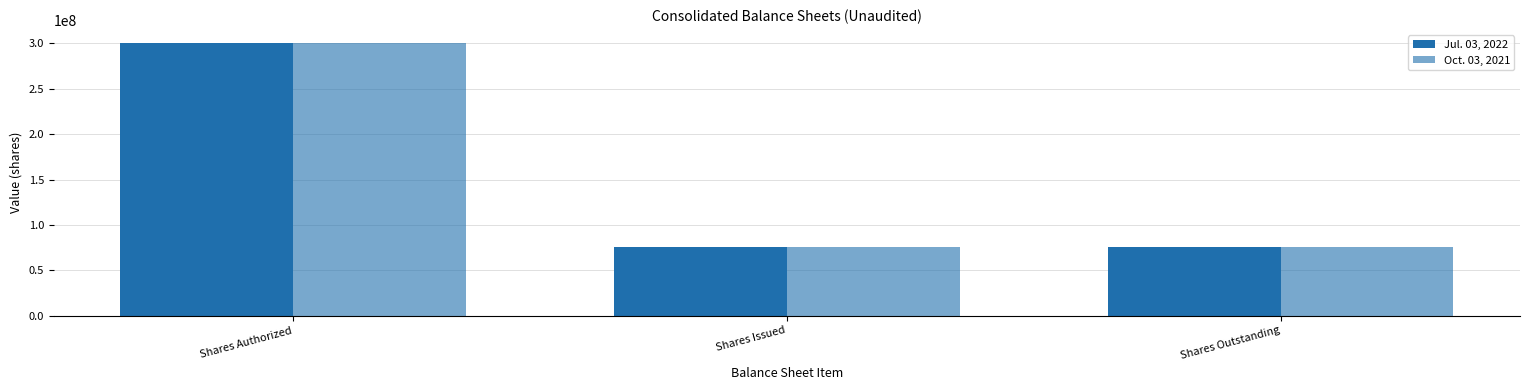

What is the value of the Oct. 03, 2021 bar at the 2nd from the left?

75124087